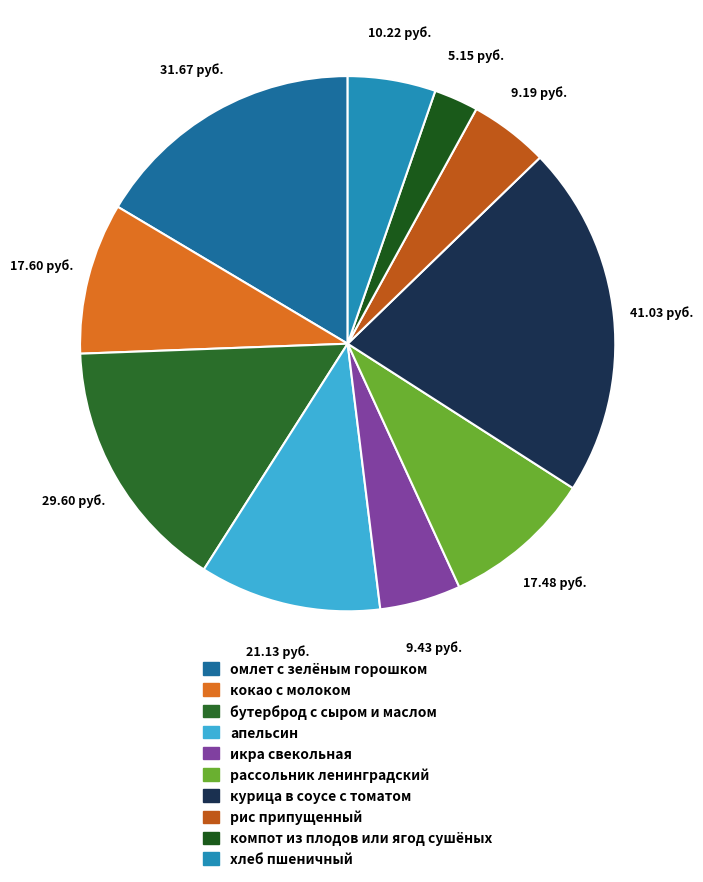

True or false: омлет с зелёным горошком accounts for 16% of the total.

True